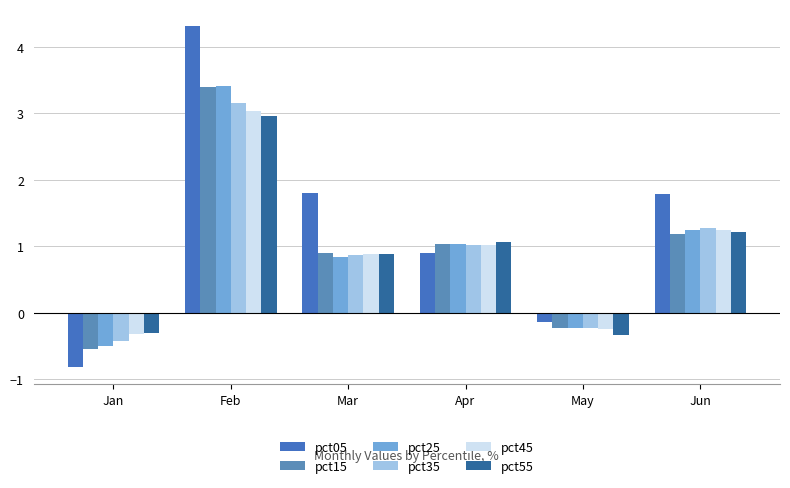

How many data points in pct35 are above 1?

3